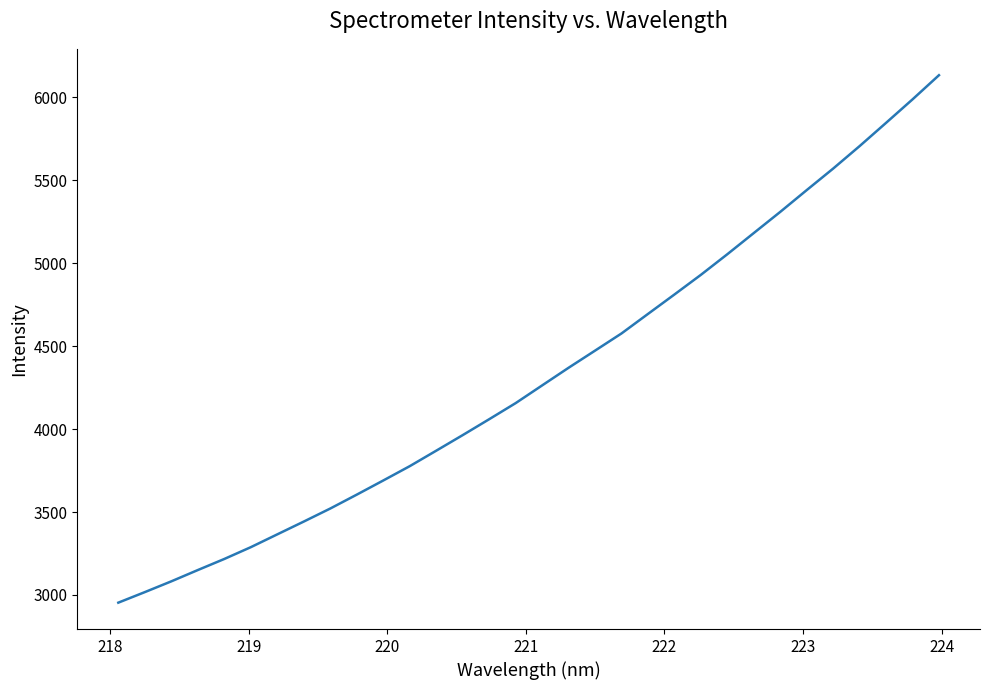

What is the minimum value shown in the chart?

2953.4